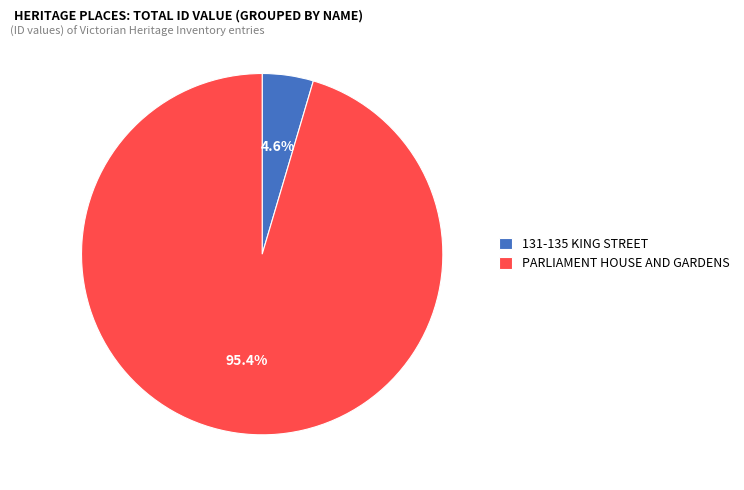

True or false: 131-135 KING STREET accounts for 5% of the total.

True